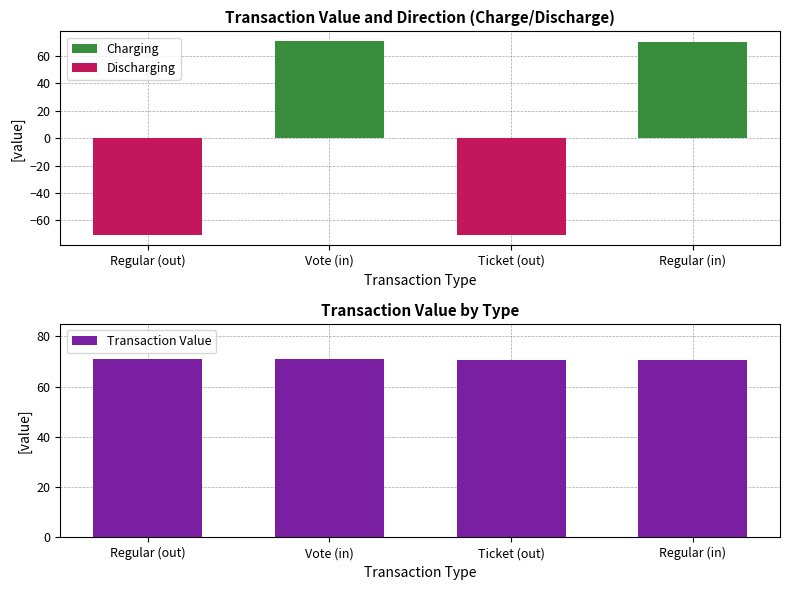

At which category does the chart reach its peak across all series?

Vote (in)